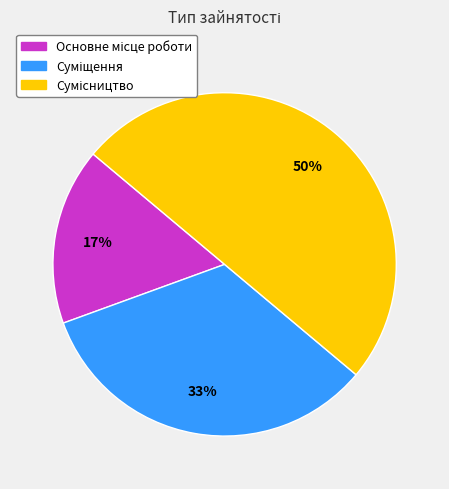

To the nearest percent, what is the average slice percentage?

33%